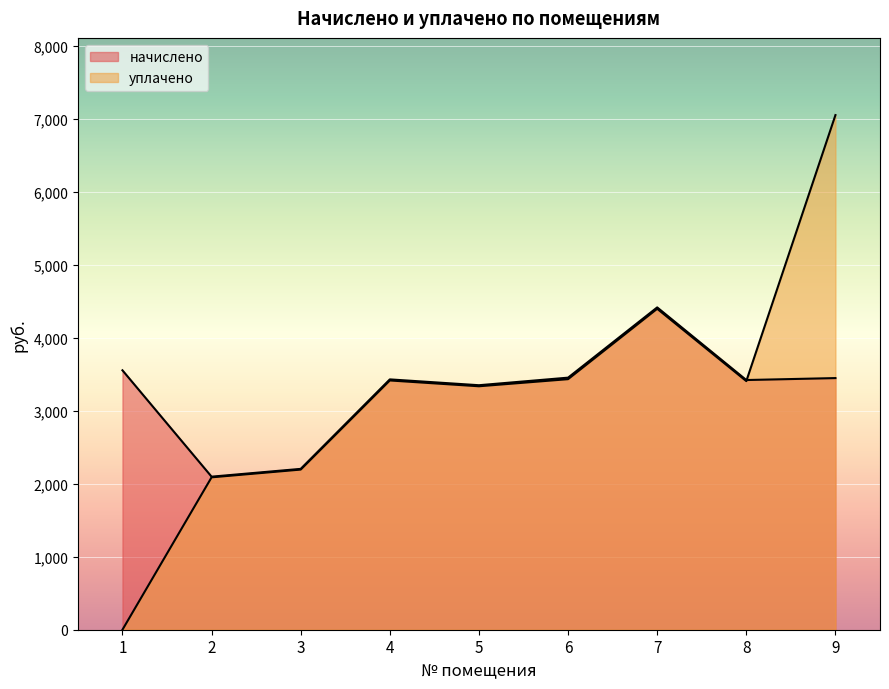

Where is the first local maximum for уплачено?

4